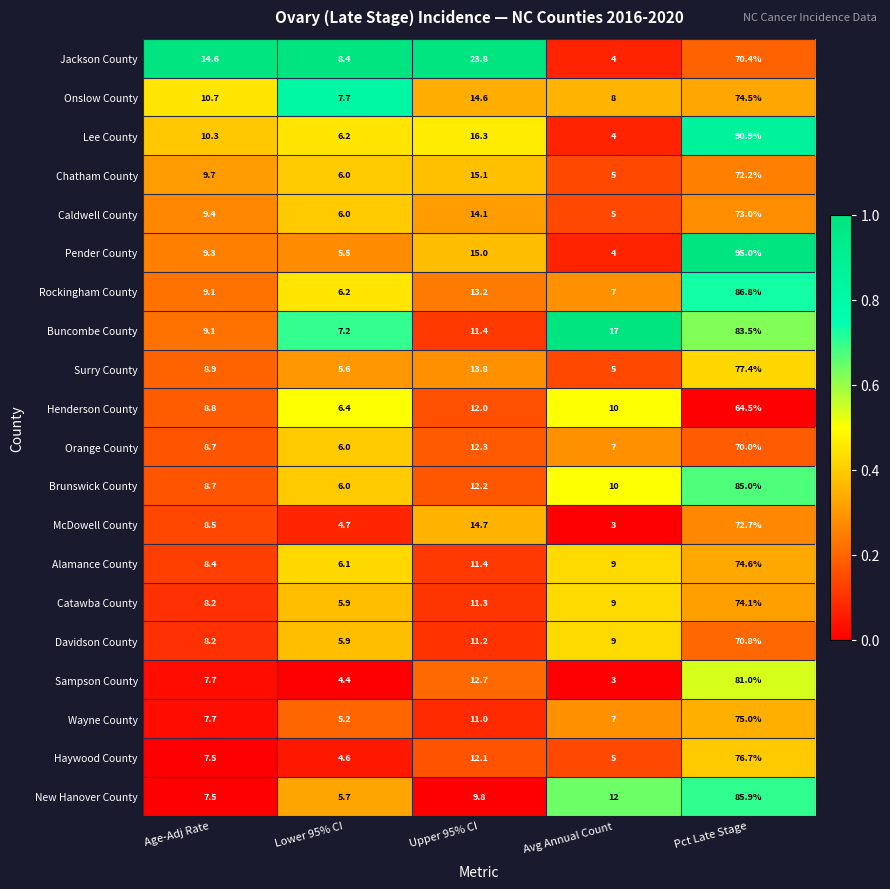

What is the difference between the maximum and minimum values in the Orange County series?

64.0